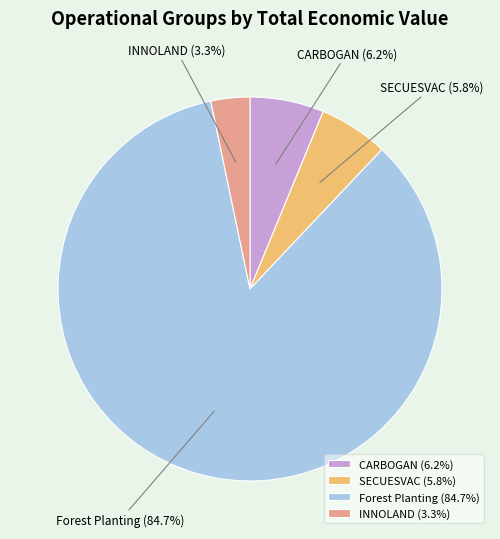

To the nearest percent, what portion does CARBOGAN represent?

6%